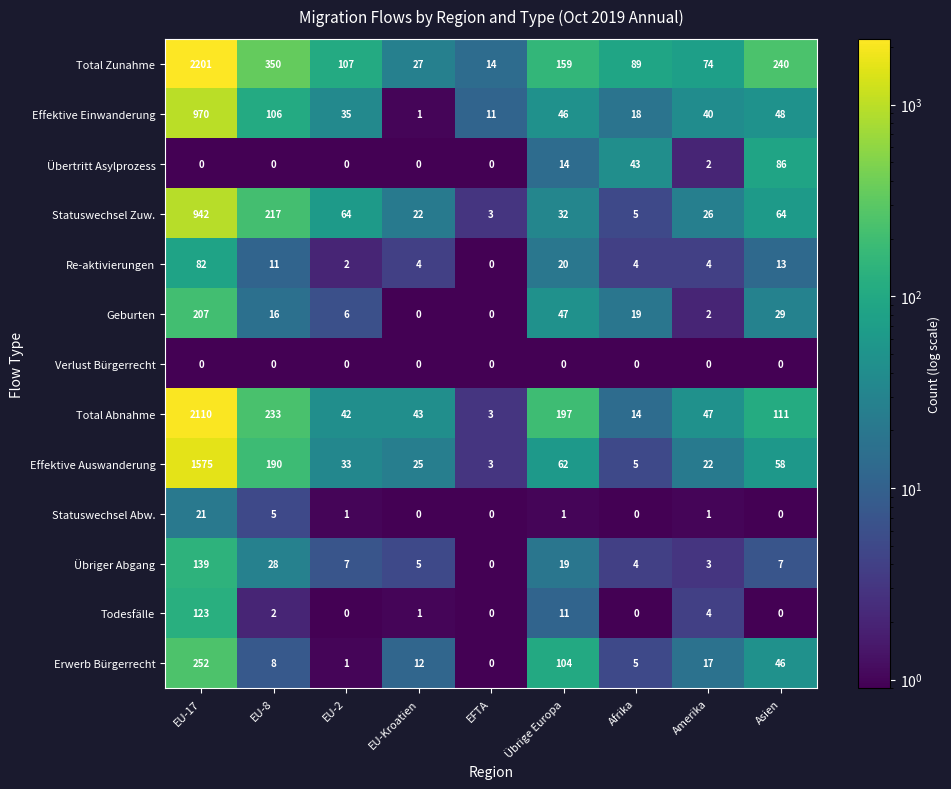

The value of Todesfälle at Afrika is -60. True or false?

False